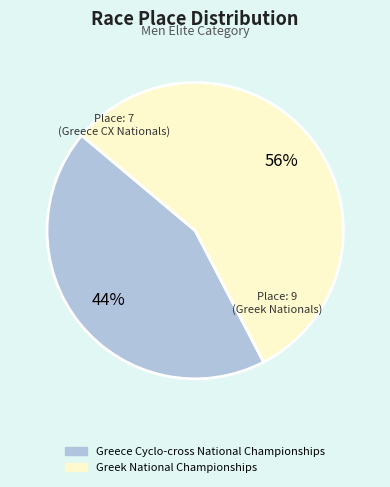

To the nearest percent, what is the combined percentage of Greece Cyclo-cross National Championships and Greek National Championships?

100%